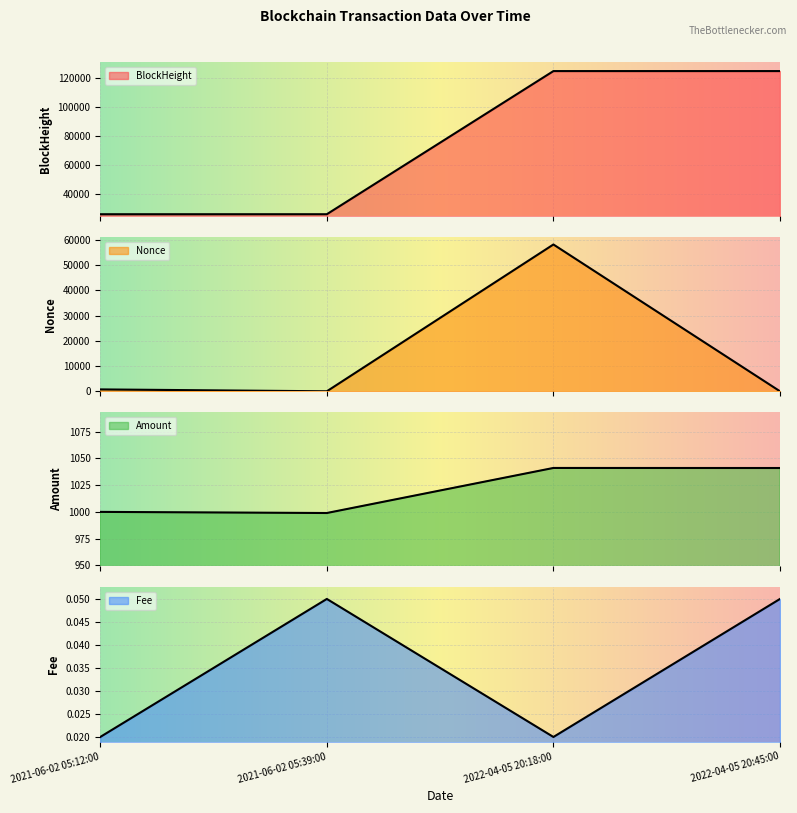

True or false: Nonce has more than 1 points higher than both neighbors.

False